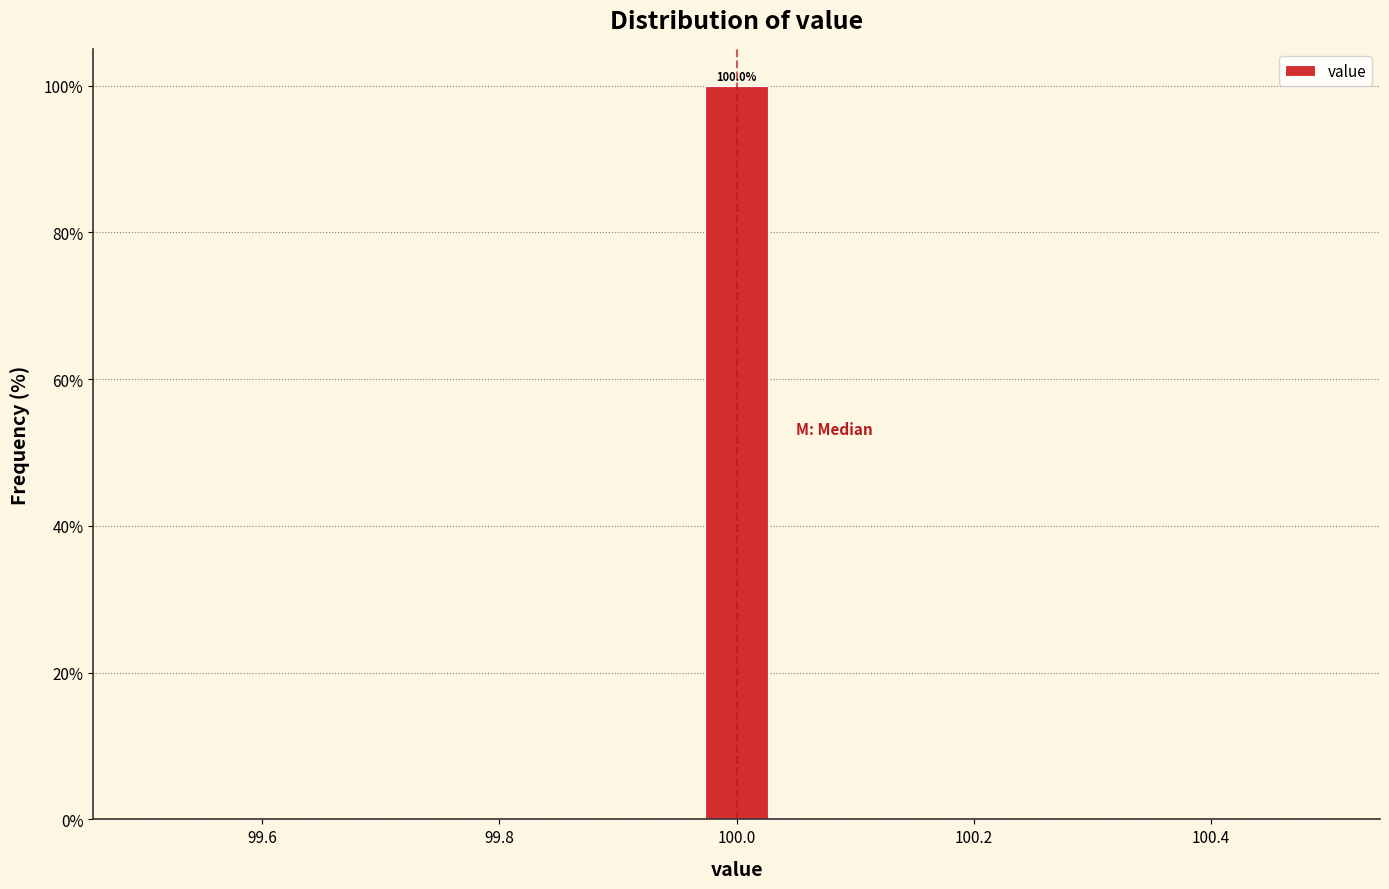

Read against the x-axis, roughly where is the centre of the tallest bar?

100.00